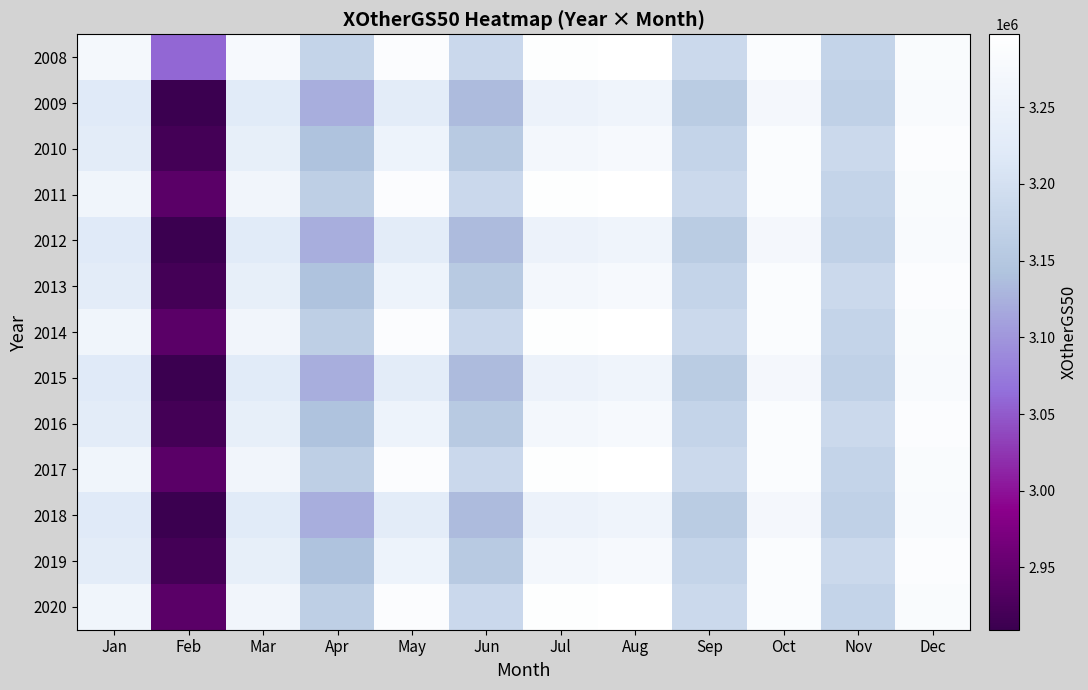

At how many categories does at least one series exceed 2920096?

12